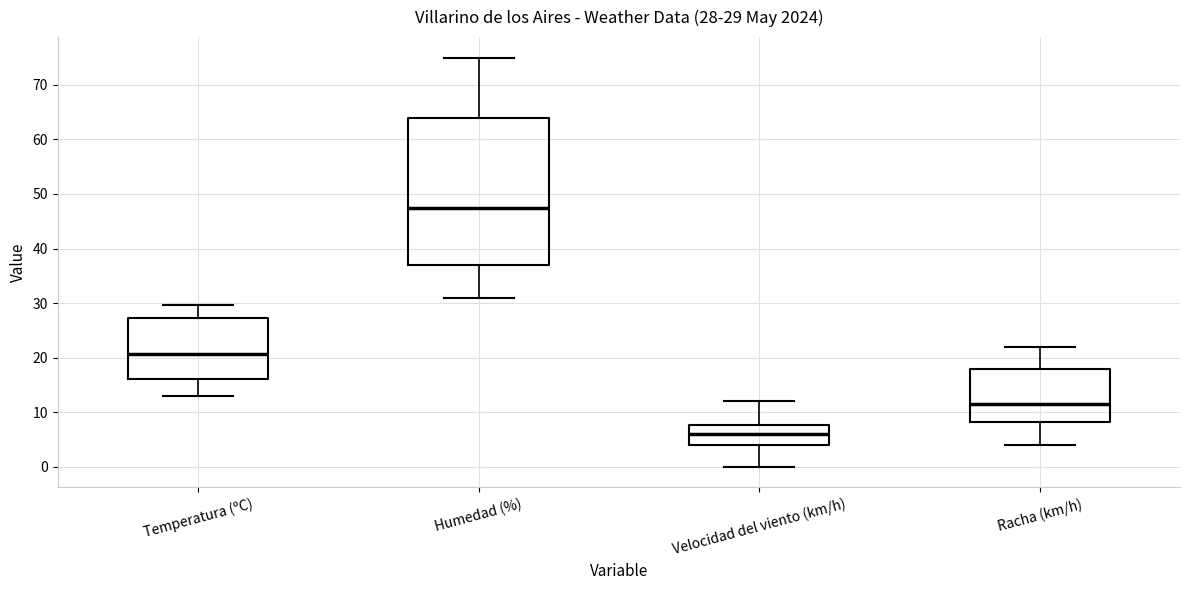

Which box's median line is the lowest?

Velocidad del viento (km/h)